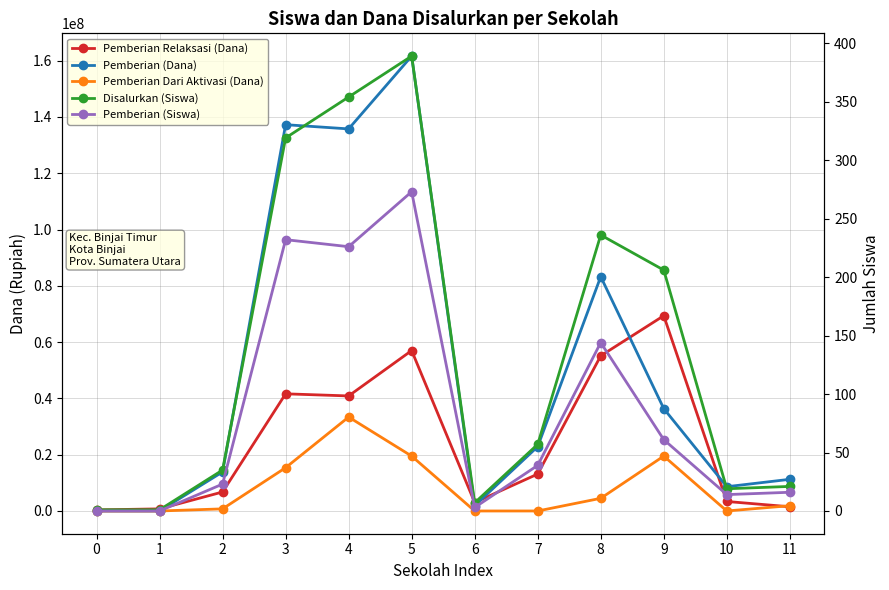

Which has a higher value, 1 or 7?

7